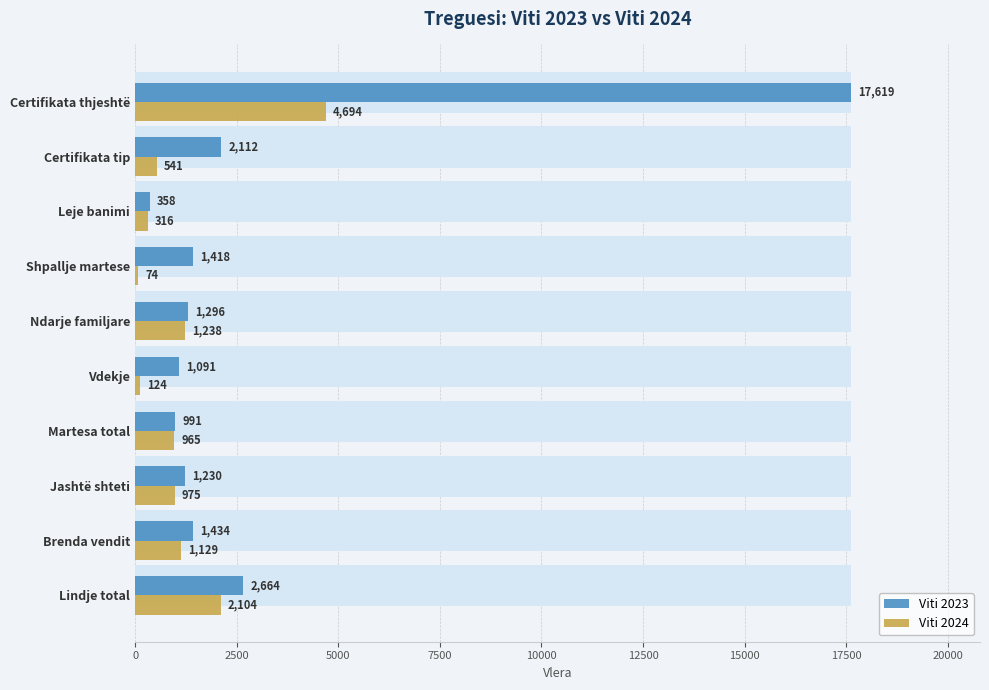

Is the value of Viti 2024 at 7500 greater than the value of Viti 2023 at 2500?

No